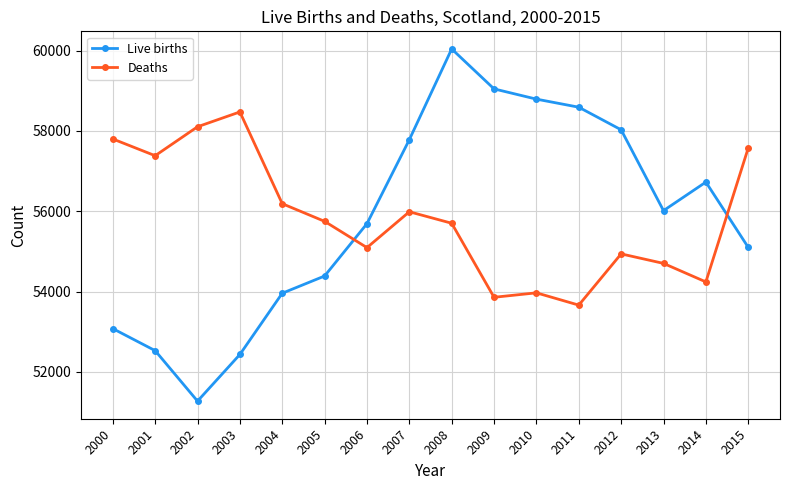

Read the Live births value at 2010, to the nearest 50.

58800